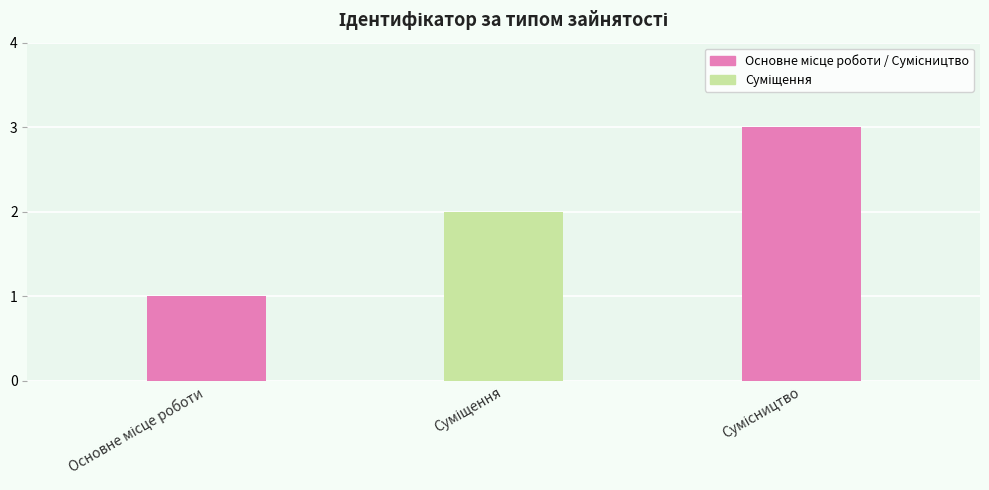

What position from the left is Суміщення?

2